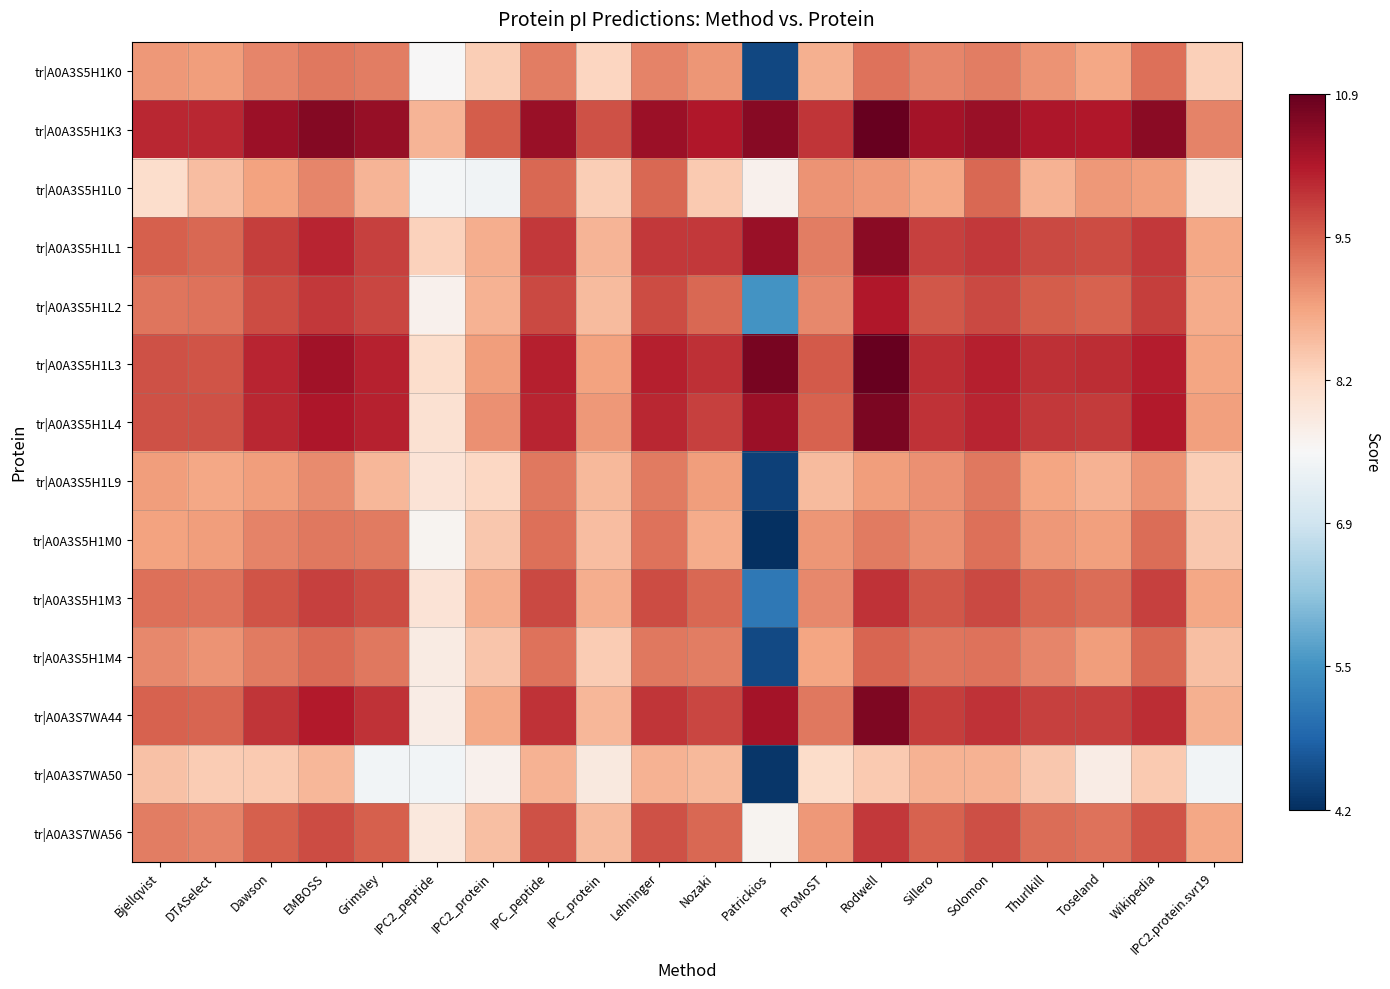

At how many categories does at least one series exceed 0?

20